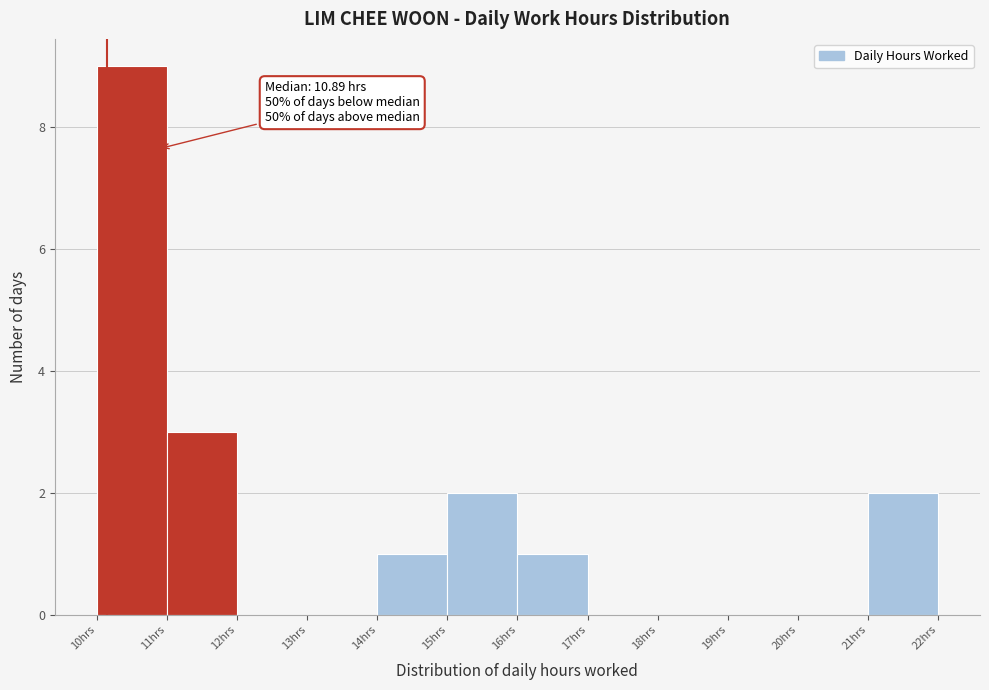

Over which range of the x-axis is the bar tallest?

10 to 11